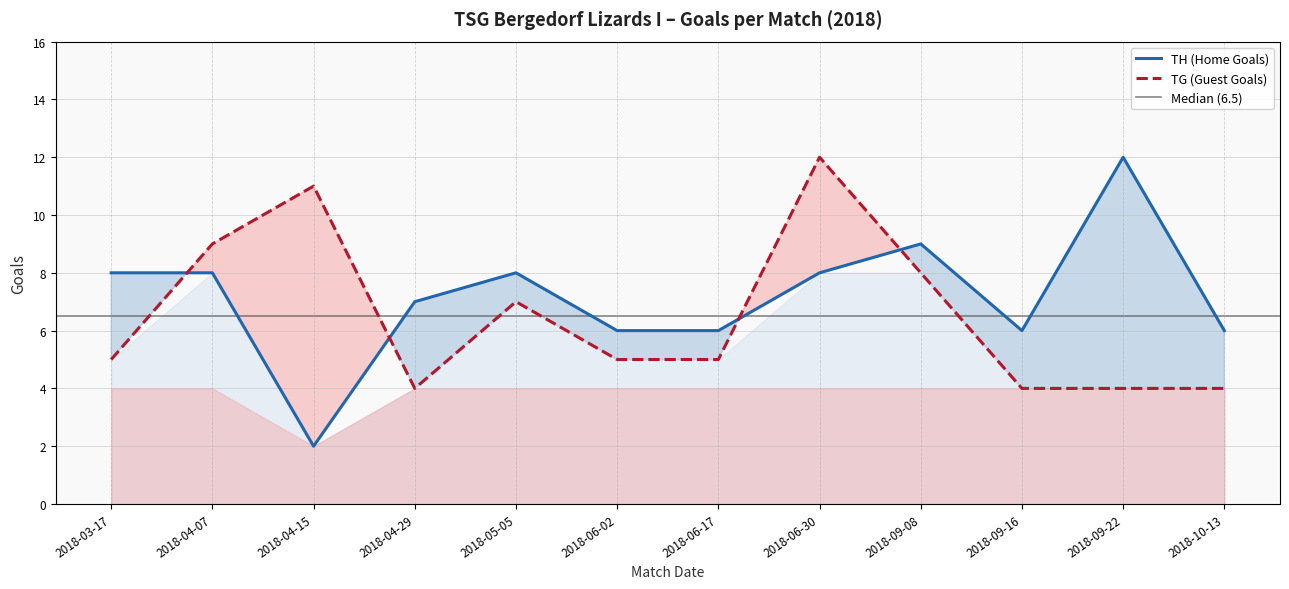

The TH (Home Goals) series shows 8 at 2018-06-30. True or false?

True